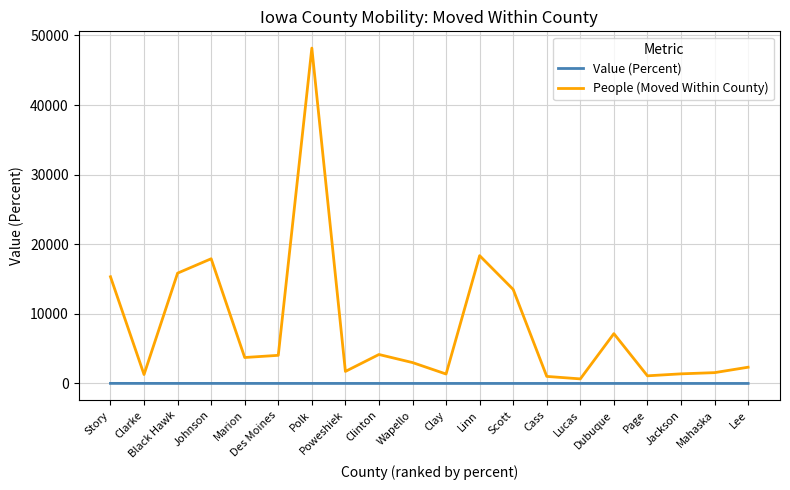

What is the sum of the People (Moved Within County) values at Linn and Jackson?

19753.0